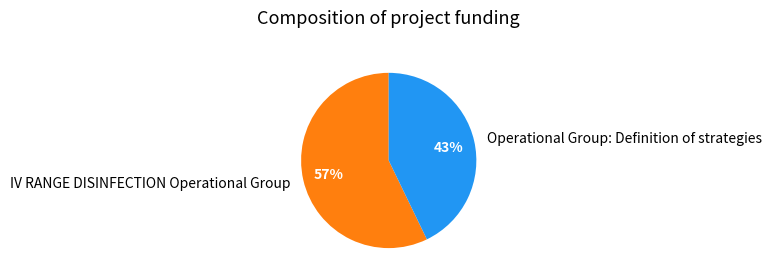

Do Operational Group: Definition of strategies and IV RANGE DISINFECTION Operational Group together represent more than half of the pie?

Yes